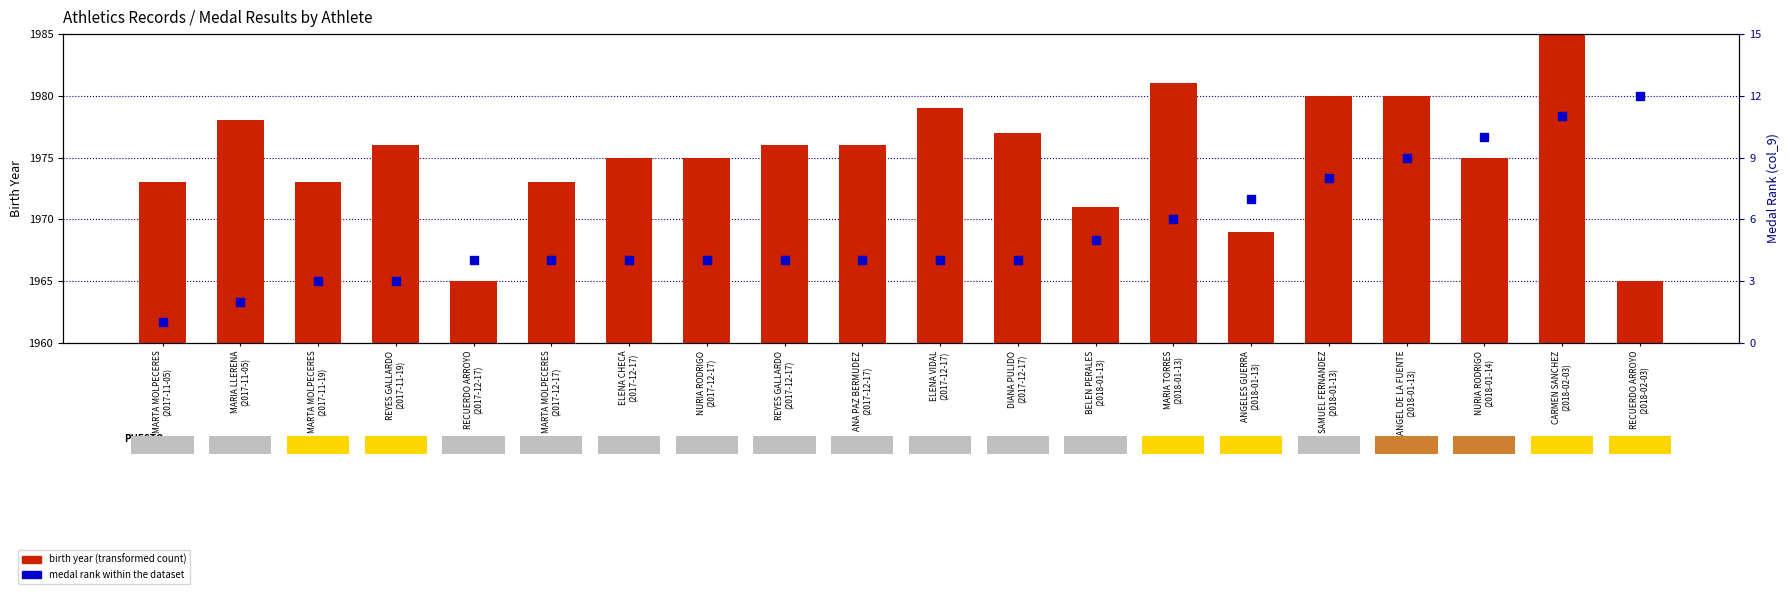

What is the total value across all series at ANA PAZ BERMUDEZ
(2017-12-17)?

20